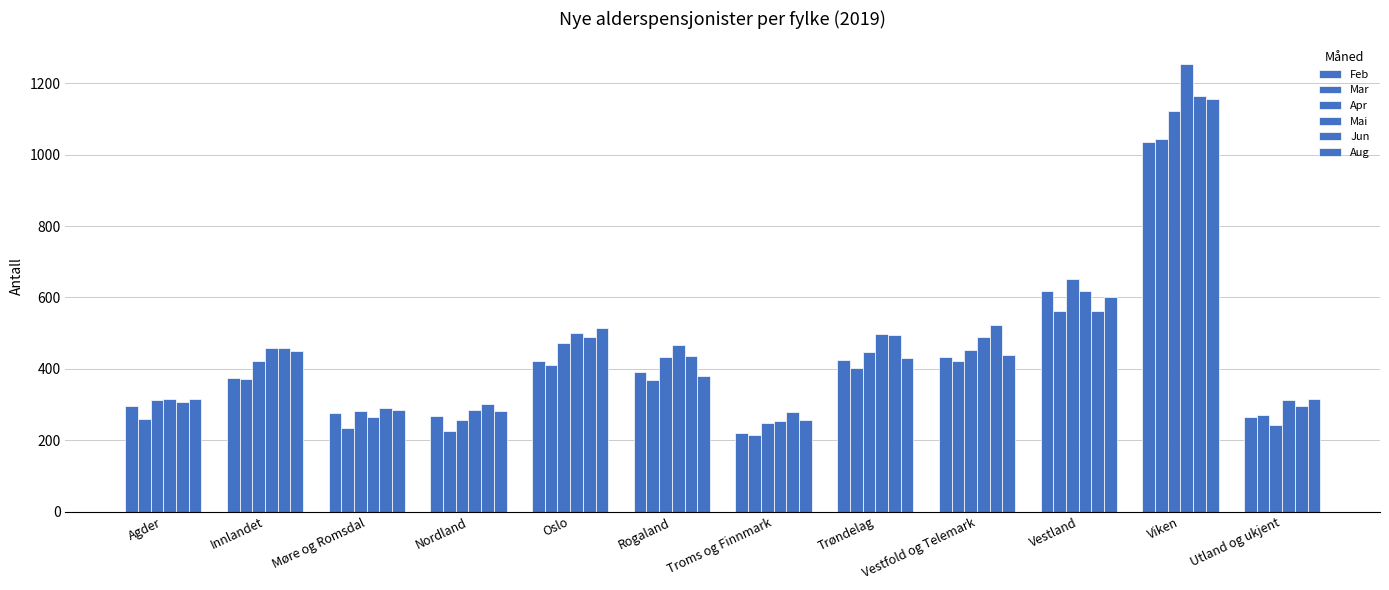

Read the Aug value at Viken, to the nearest 50.

1150